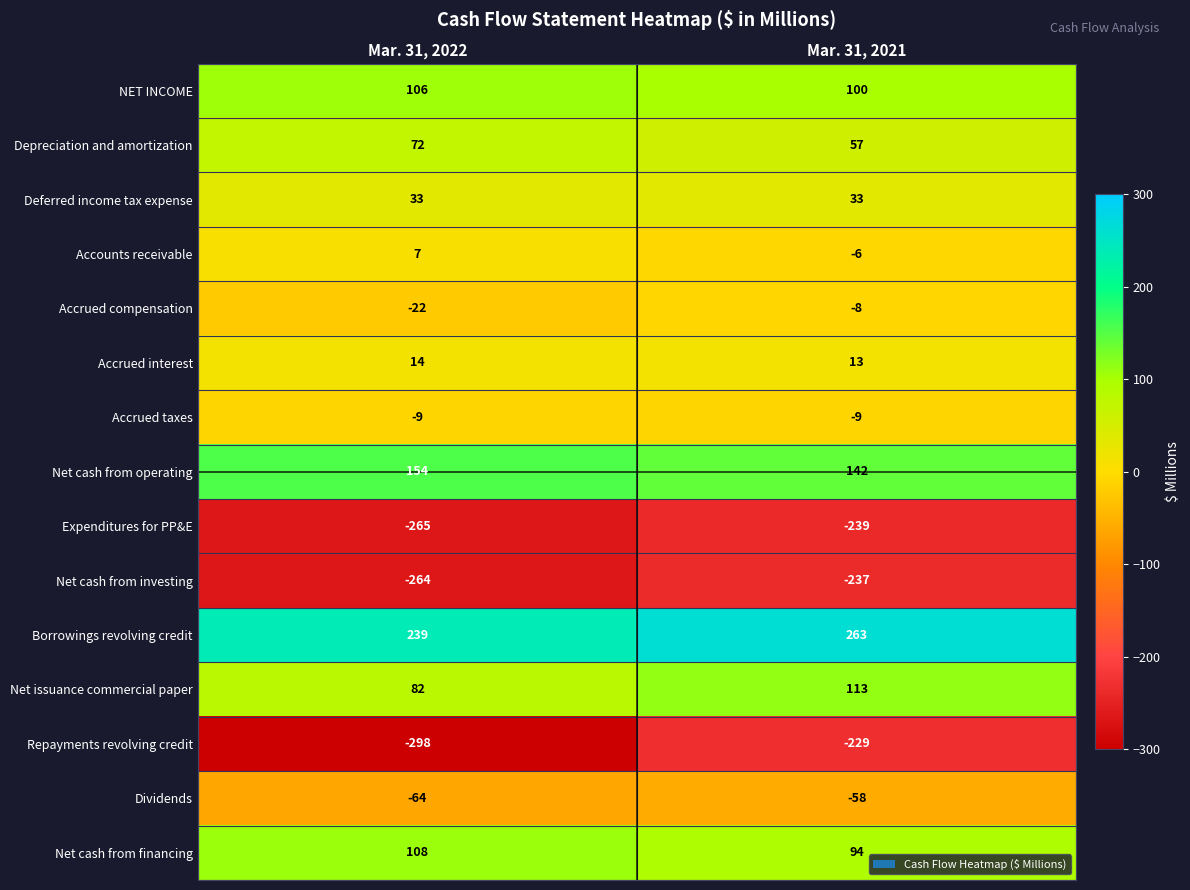

What is the spread (max minus min) of values at Mar. 31, 2022?

537